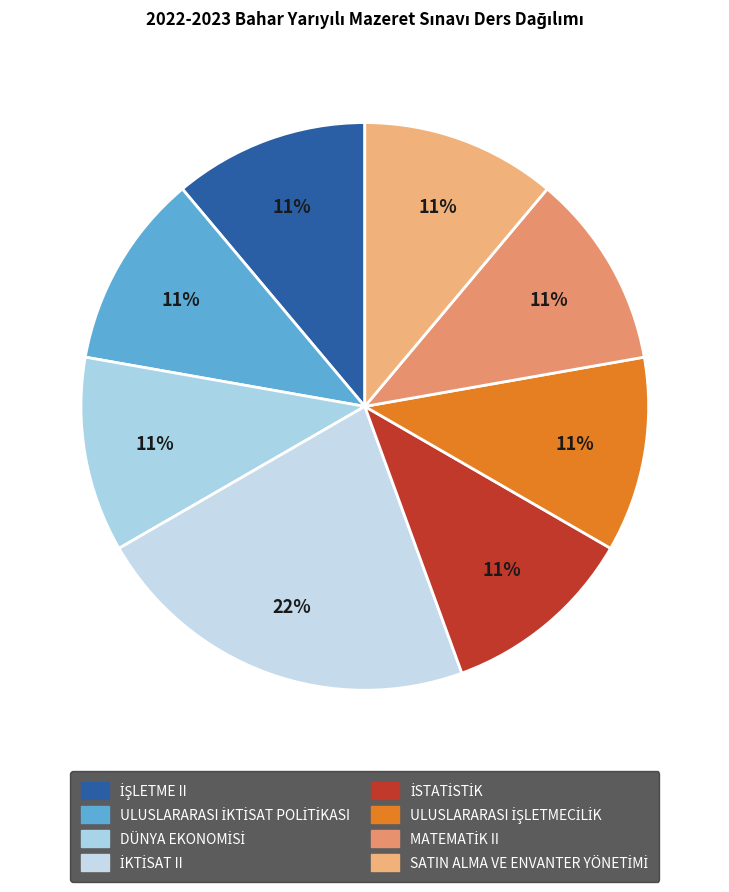

To the nearest percent, what is the difference between the largest and smallest slice percentages?

11%